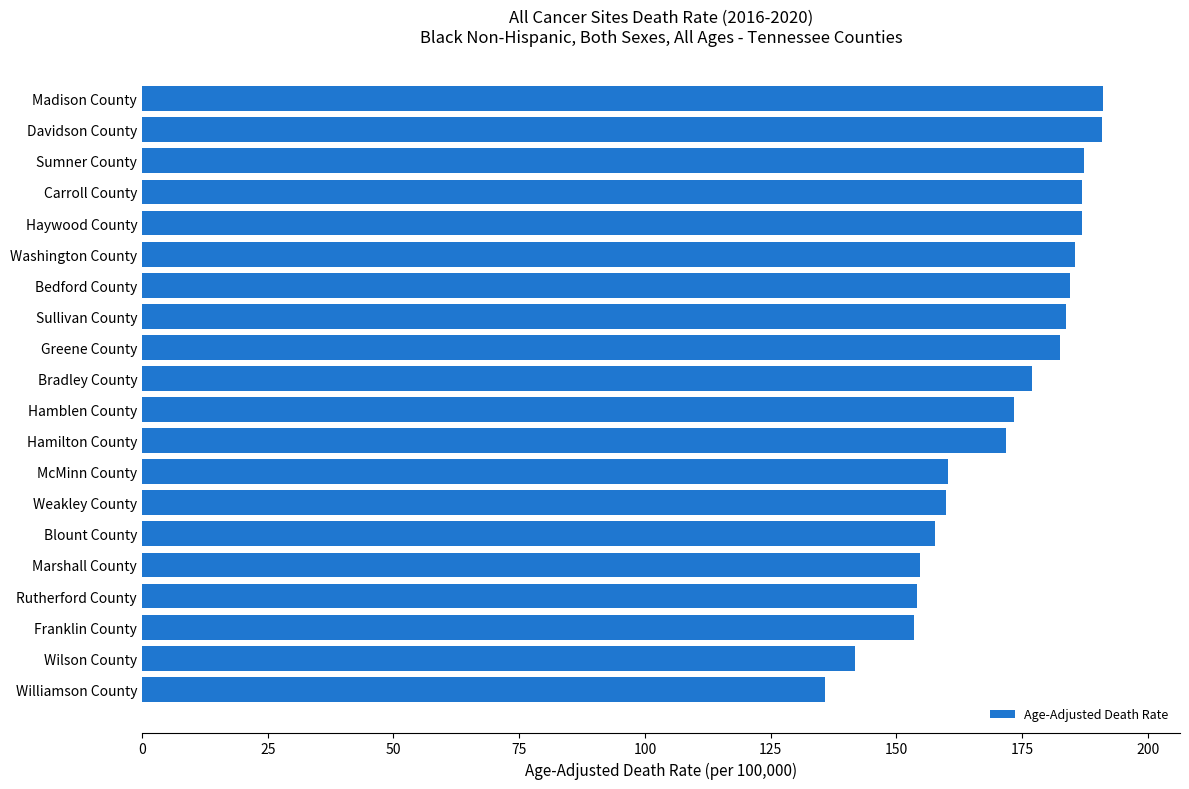

The value at McMinn County is 78.0. True or false?

False